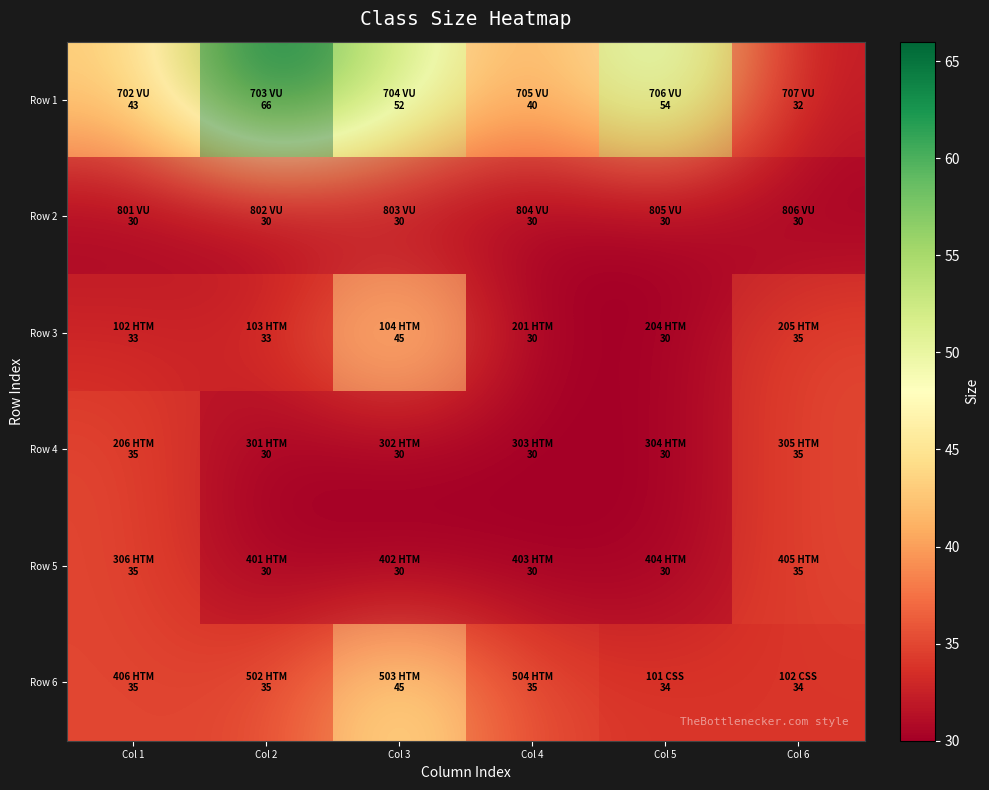

What is the total value across all series at Col 2?

224